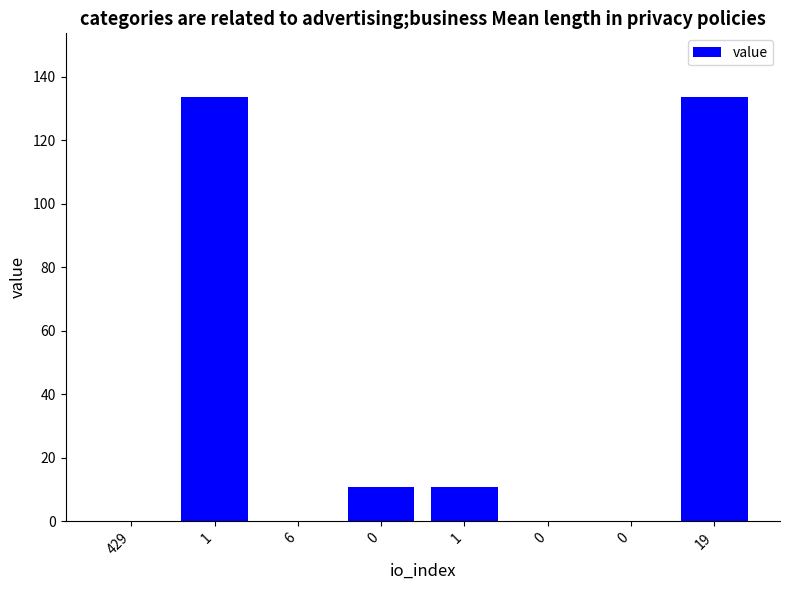

How many categories are shown in the chart?

8